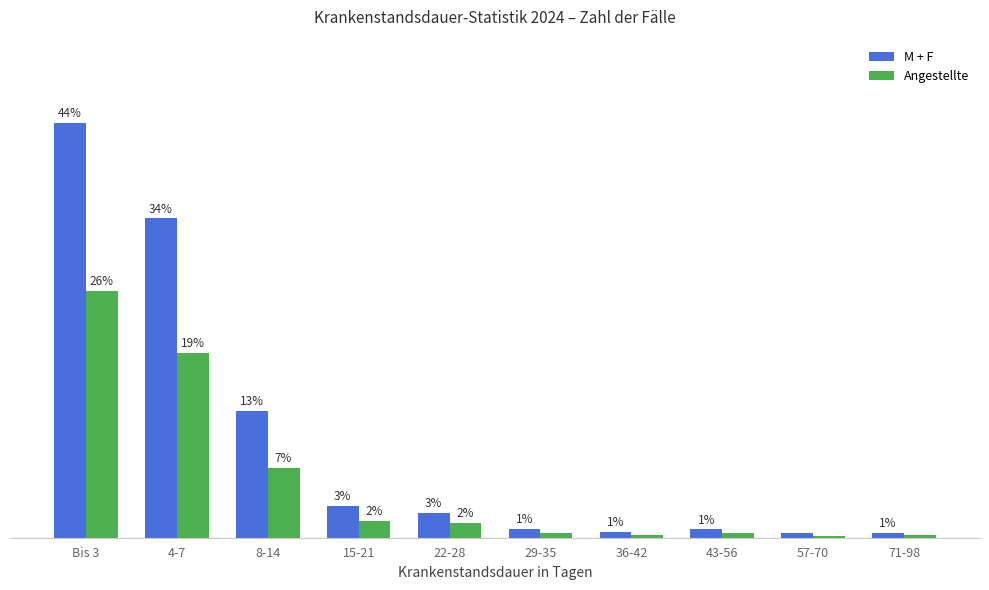

Which label corresponds to the largest value in the chart?

Bis 3